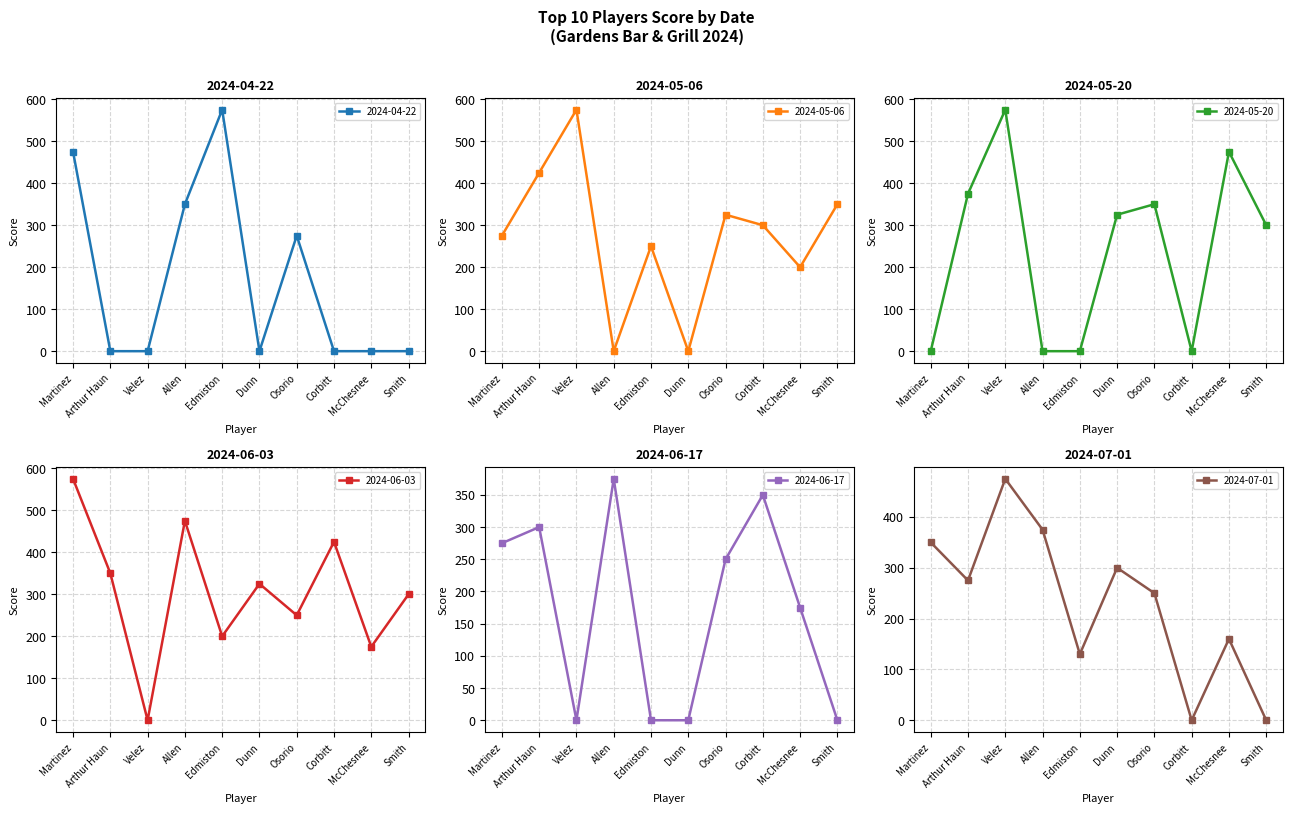

What is the highest value of the 2024-05-06 series?

575